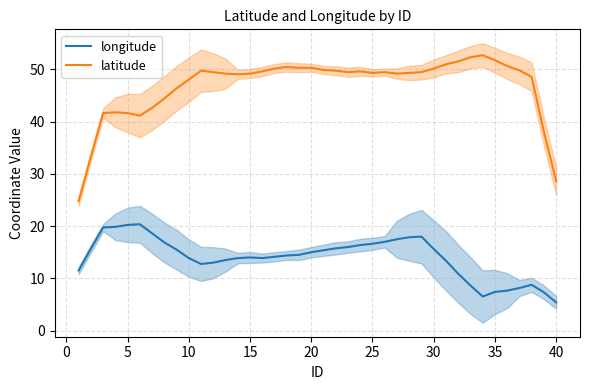

What is the approximate value of longitude at 30?

15.6